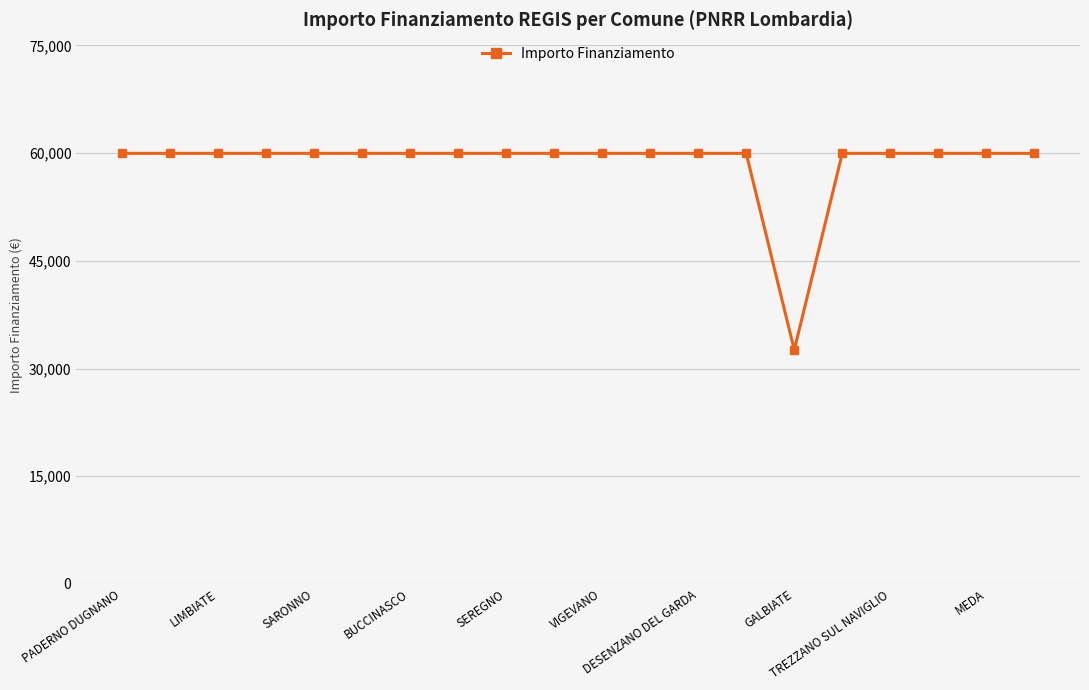

What is the value of the 13th point from the left?

59966